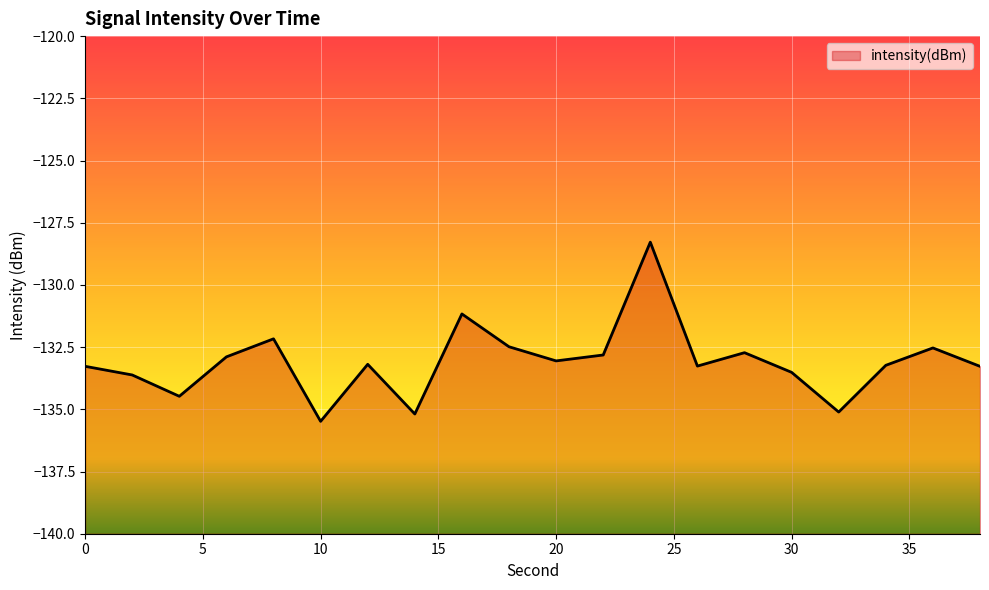

How many lines are shown in the chart?

1